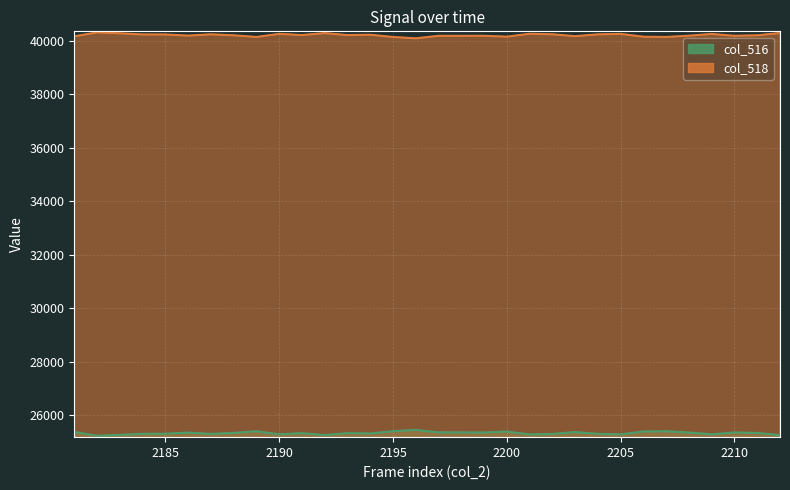

What are all the series names shown in the legend?

col_516, col_518